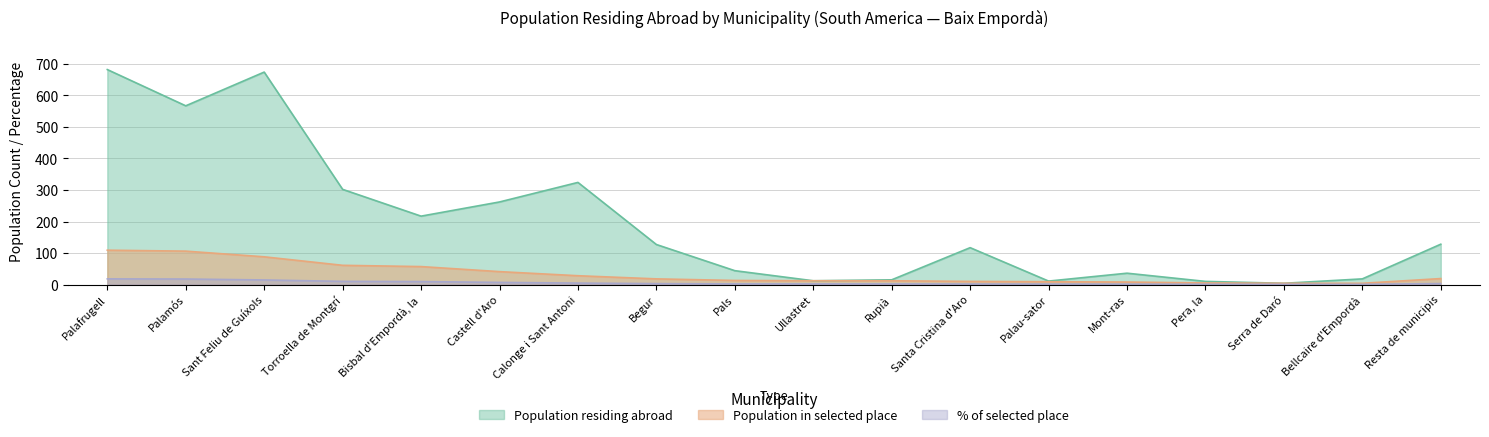

Reading left to right, extract all data points from this chart.

Population residing abroad: Palafrugell=682.0	Palamós=567.0	Sant Feliu de Guíxols=674.0	Torroella de Montgrí=302.0	Bisbal d'Empordà, la=217.0	Castell d'Aro=262.0	Calonge i Sant Antoni=324.0	Begur=127.0	Pals=44.0	Ullastret=12.0	Rupià=15.0	Santa Cristina d'Aro=117.0	Palau-sator=11.0	Mont-ras=36.0	Pera, la=10.0	Serra de Daró=4.0	Bellcaire d'Empordà=18.0	Resta de municipis=128.0
Population in selected place: Palafrugell=109.0	Palamós=106.0	Sant Feliu de Guíxols=88.0	Torroella de Montgrí=61.0	Bisbal d'Empordà, la=57.0	Castell d'Aro=41.0	Calonge i Sant Antoni=28.0	Begur=18.0	Pals=13.0	Ullastret=12.0	Rupià=12.0	Santa Cristina d'Aro=10.0	Palau-sator=9.0	Mont-ras=8.0	Pera, la=5.0	Serra de Daró=4.0	Bellcaire d'Empordà=4.0	Resta de municipis=19.0
% of selected place: Palafrugell=18.1	Palamós=17.6	Sant Feliu de Guíxols=14.6	Torroella de Montgrí=10.1	Bisbal d'Empordà, la=9.4	Castell d'Aro=6.8	Calonge i Sant Antoni=4.6	Begur=3.0	Pals=2.1	Ullastret=2.0	Rupià=2.0	Santa Cristina d'Aro=1.7	Palau-sator=1.5	Mont-ras=1.3	Pera, la=0.8	Serra de Daró=0.7	Bellcaire d'Empordà=0.7	Resta de municipis=3.1